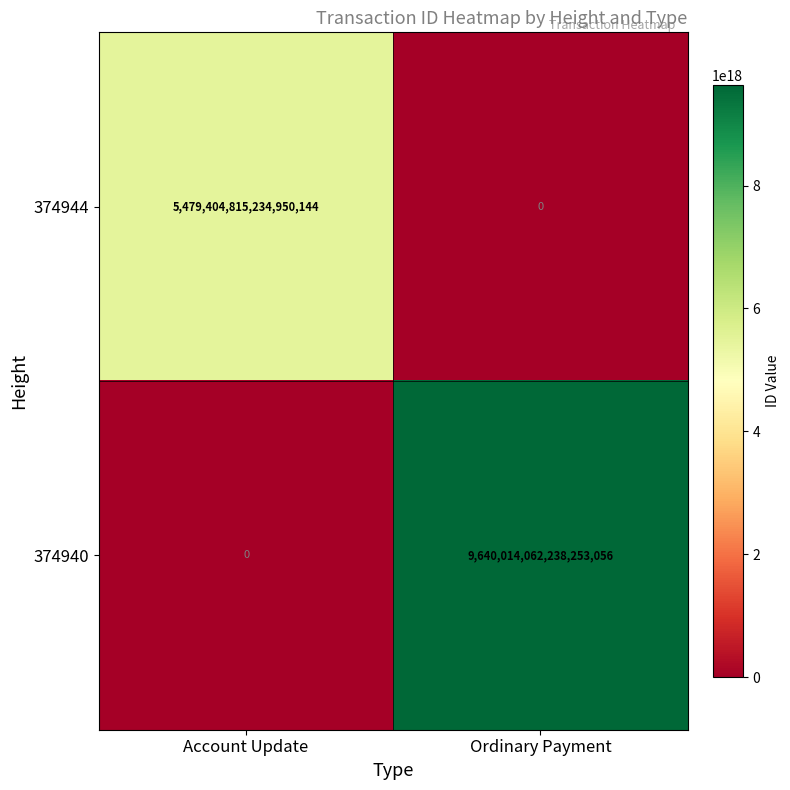

Which label corresponds to the largest value in the chart?

Ordinary Payment